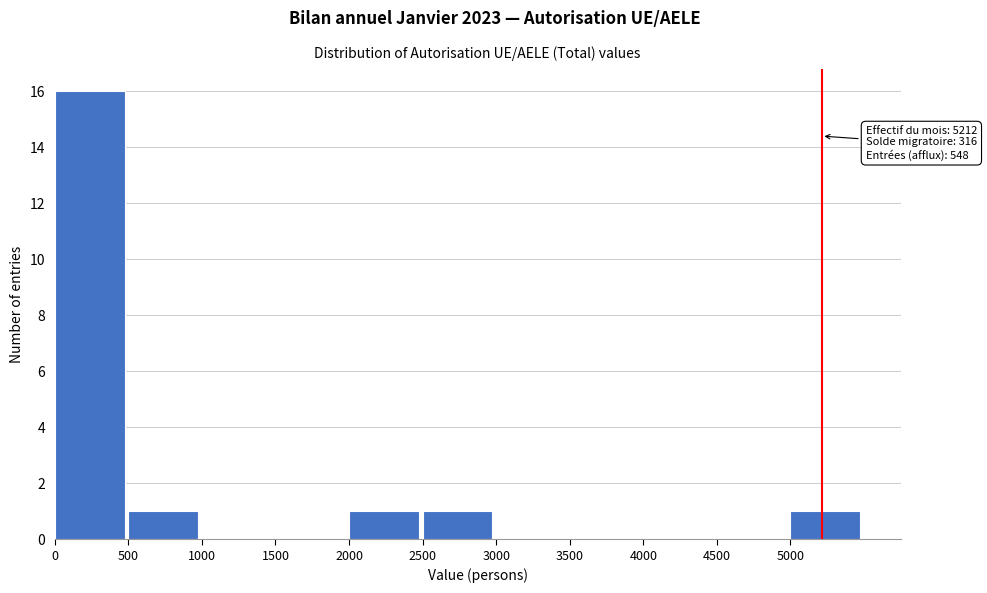

Which range on the x-axis has the tallest bar?

0 to 500